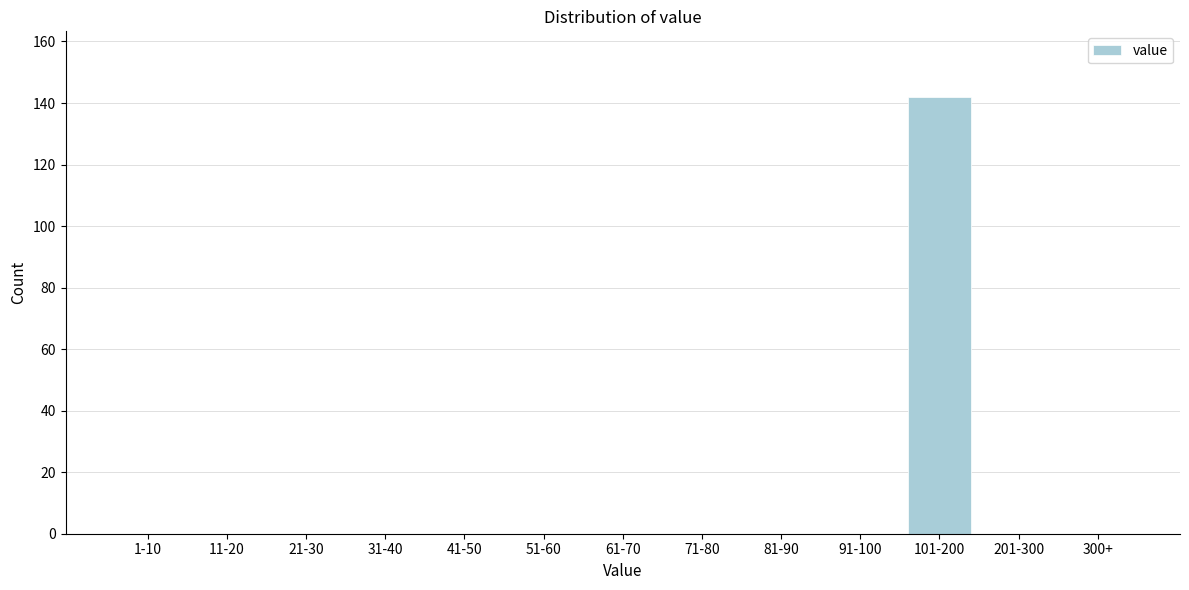

Reading left to right, transcribe all the data shown in this chart.

1-10=0	11-20=0	21-30=0	31-40=0	41-50=0	51-60=0	61-70=0	71-80=0	81-90=0	91-100=0	101-200=142	201-300=0	300+=0